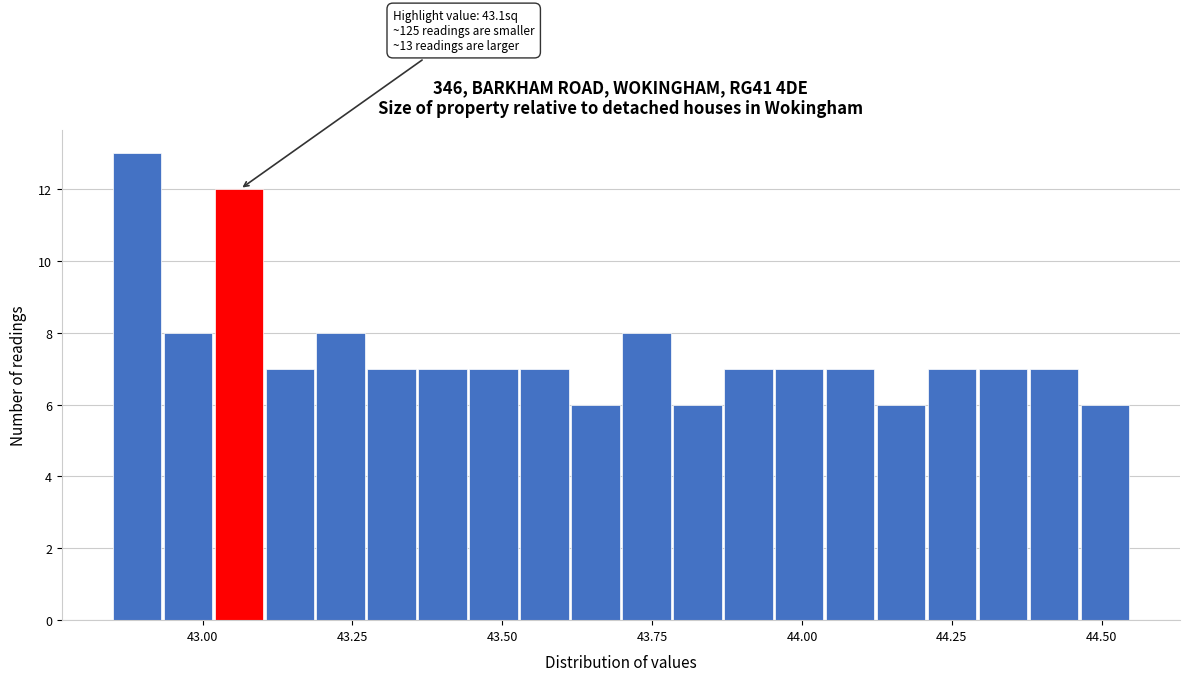

Around what value on the x-axis is the tallest bar? Give the approximate position of its centre, as read against the axis.

42.90